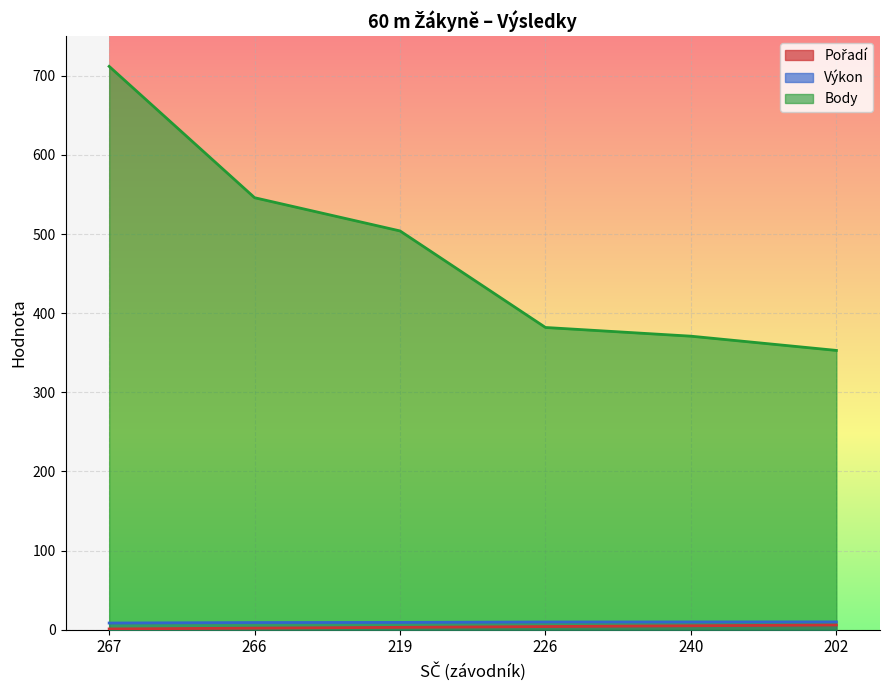

True or false: Body and Výkon intersect in this chart.

False